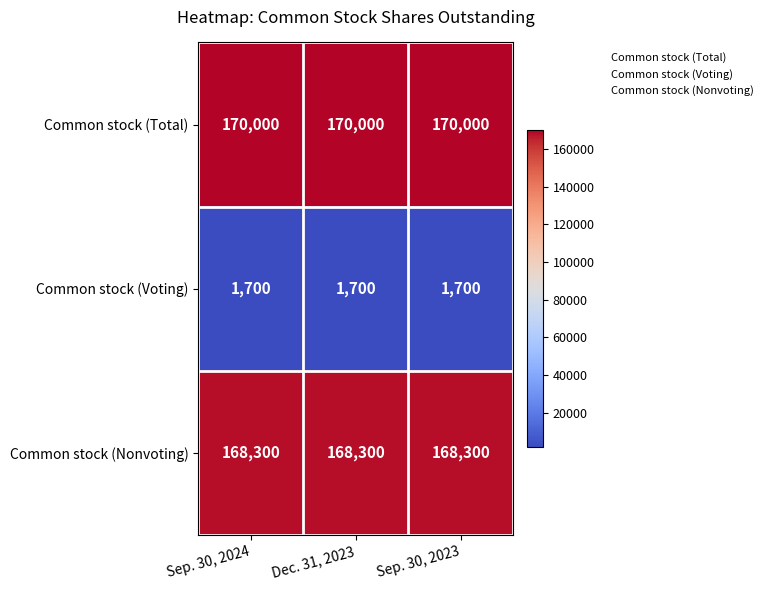

What is the sum of all Common stock (Voting) values?

5100